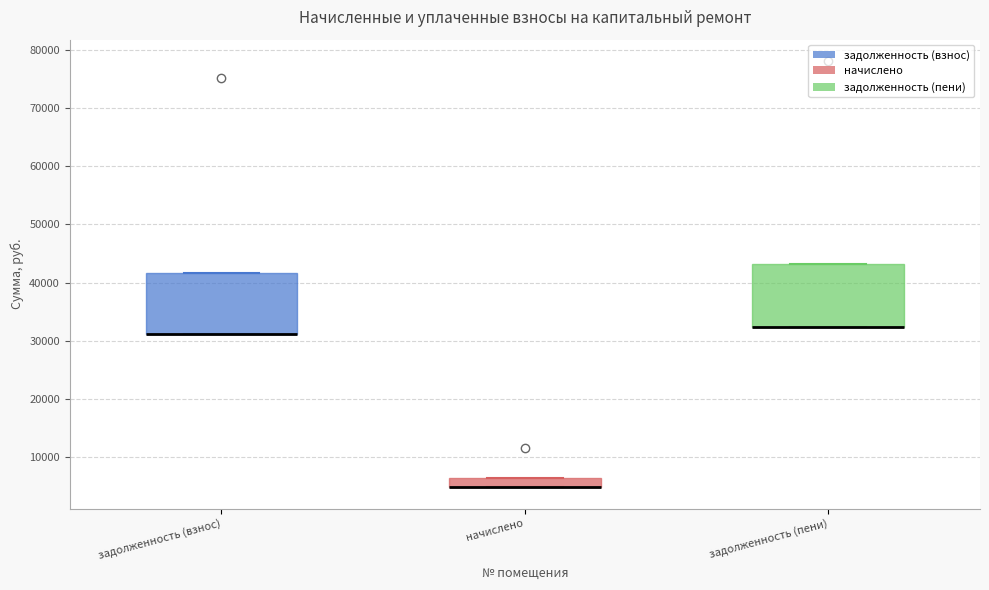

Reading left to right, read every box against the y-axis: the position of its median line, the range the box covers, and the ends of its whiskers. The values are not printed on the chart, so give them approximately, as read against the axis.

задолженность (взнос): median 31000 (drawn on the box's lower edge), box 31000 to 42000, whiskers 31000 to 42000
начислено: median 5000 (drawn on the box's lower edge), box 5000 to 6000, whiskers 5000 to 6000
задолженность (пени): median 32000 (drawn on the box's lower edge), box 32000 to 43000, whiskers 32000 to 43000